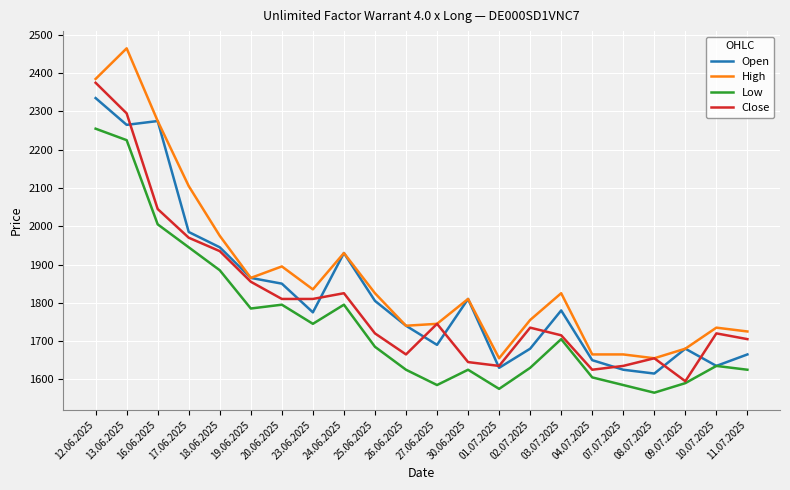

What is the lowest value of the High series?

1655